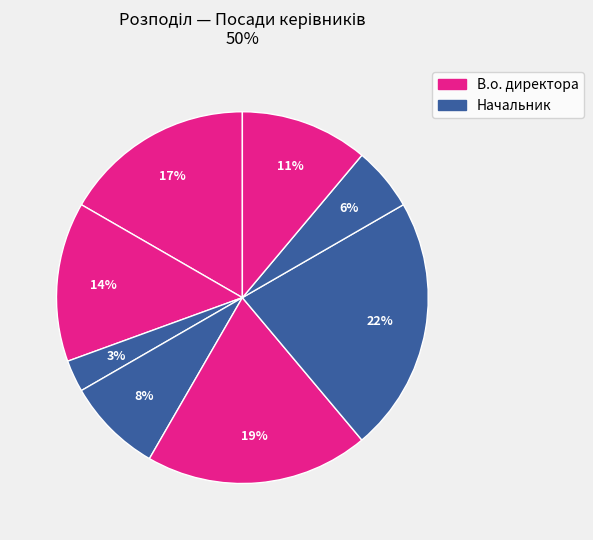

Is there any slice that represents more than half of the pie?

No